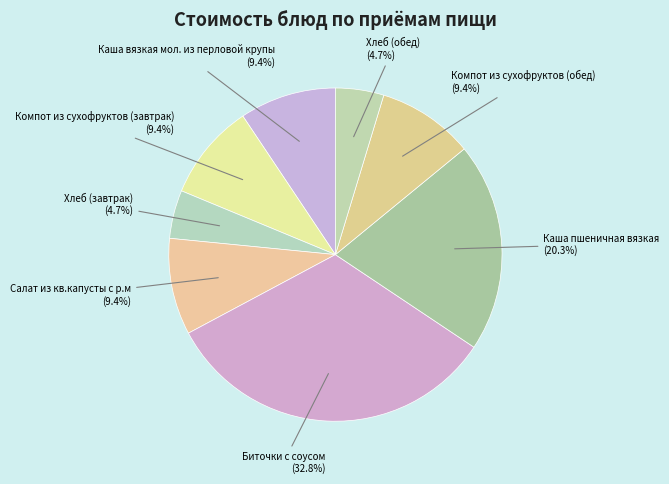

To the nearest percent, what is the combined percentage of Каша вязкая мол. из перловой крупы and Салат из кв.капусты с р.м?

19%